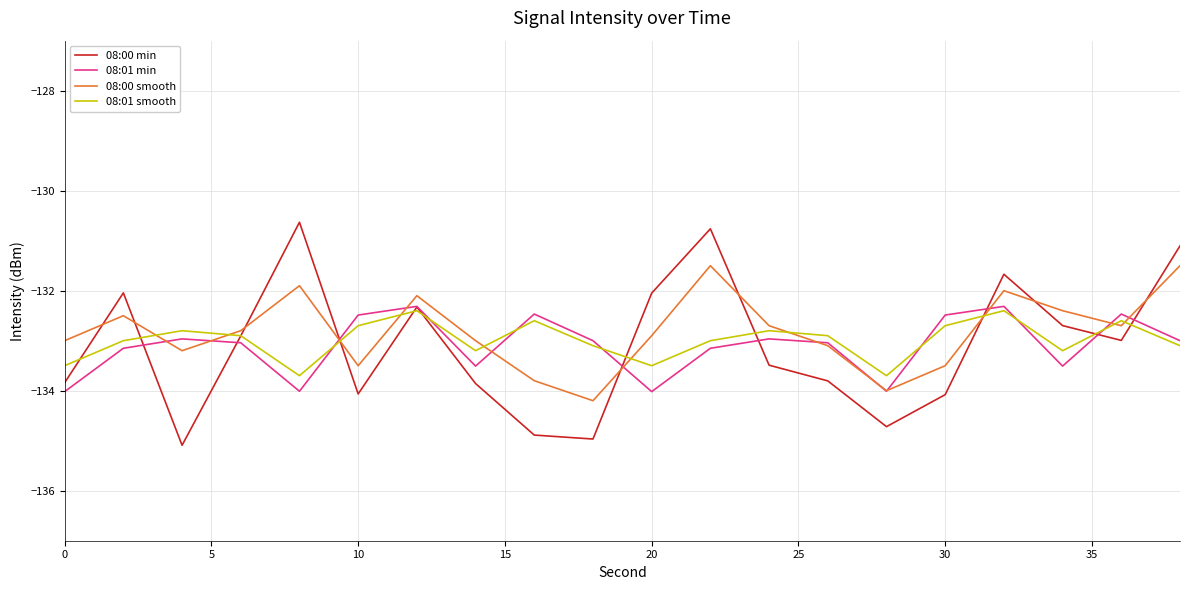

In 08:00 min, how many points are higher than both neighbors (excluding endpoints)?

5